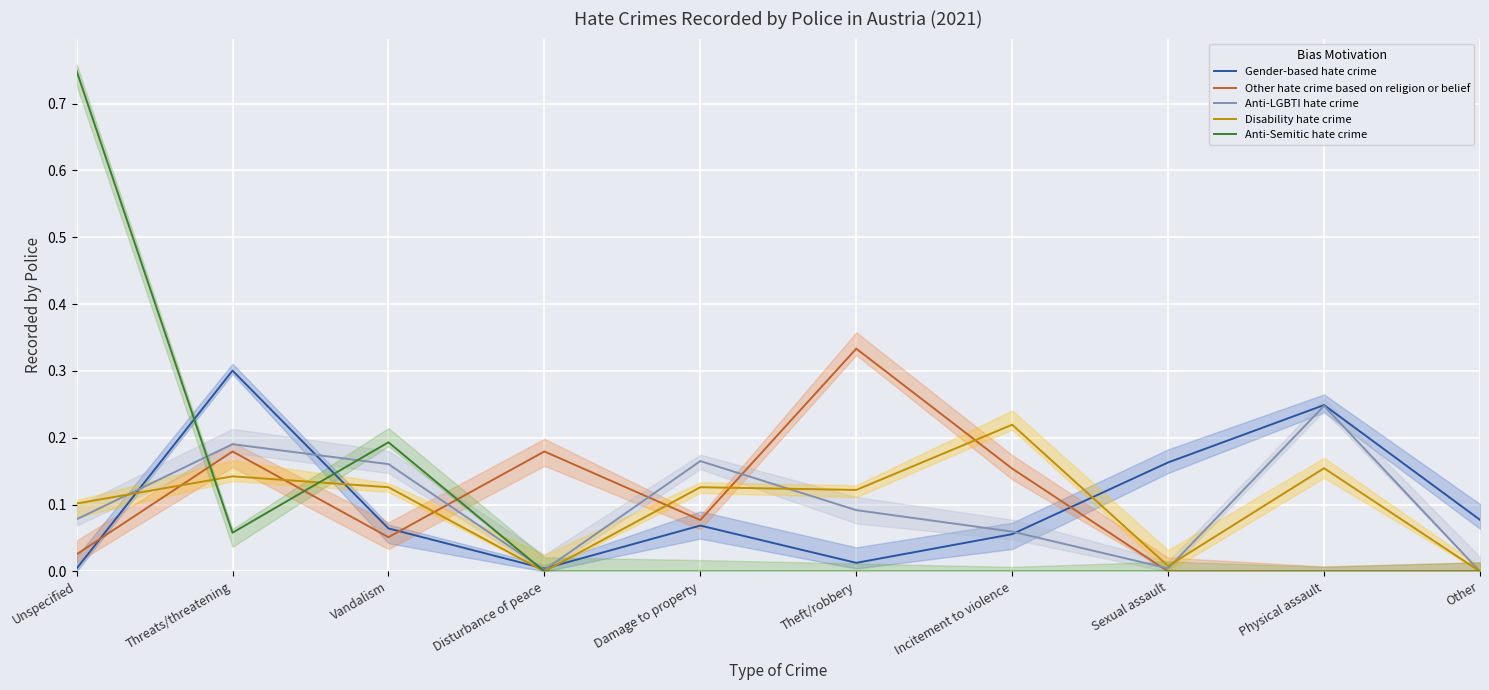

Which series changed the most between Vandalism and Disturbance of peace?

Anti-Semitic hate crime